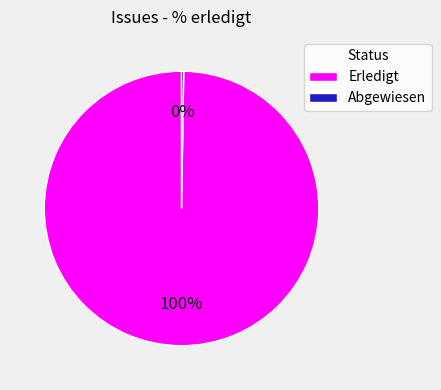

True or false: Erledigt accounts for 100% of the total.

True